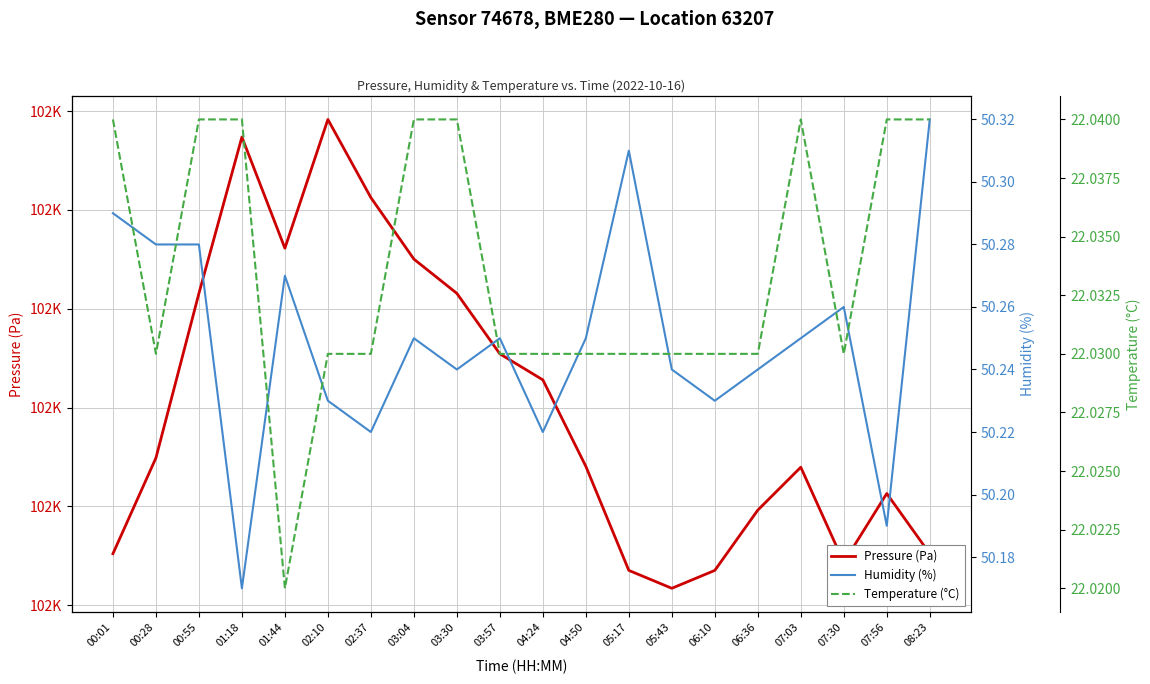

True or false: Pressure (Pa) has more than 2 interior local peaks.

True